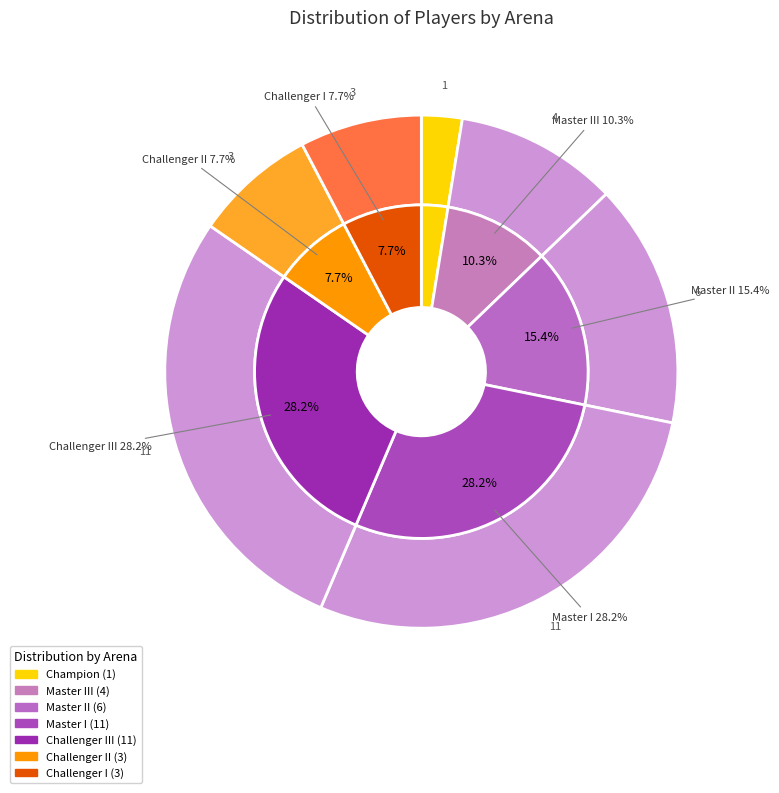

What percentage is NOT represented by Challenger III?

71.8%